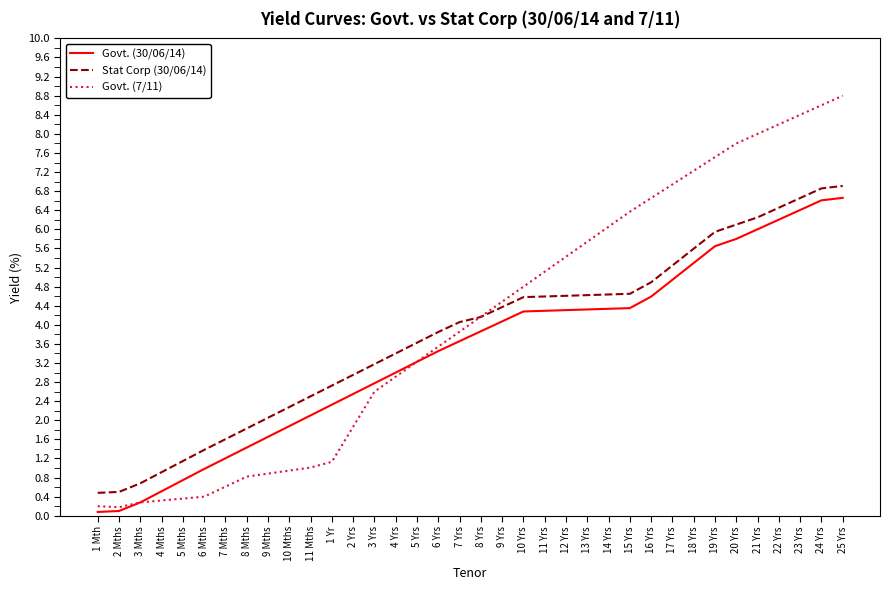

What is the spread (max minus min) of values at 9 Yrs?

0.4